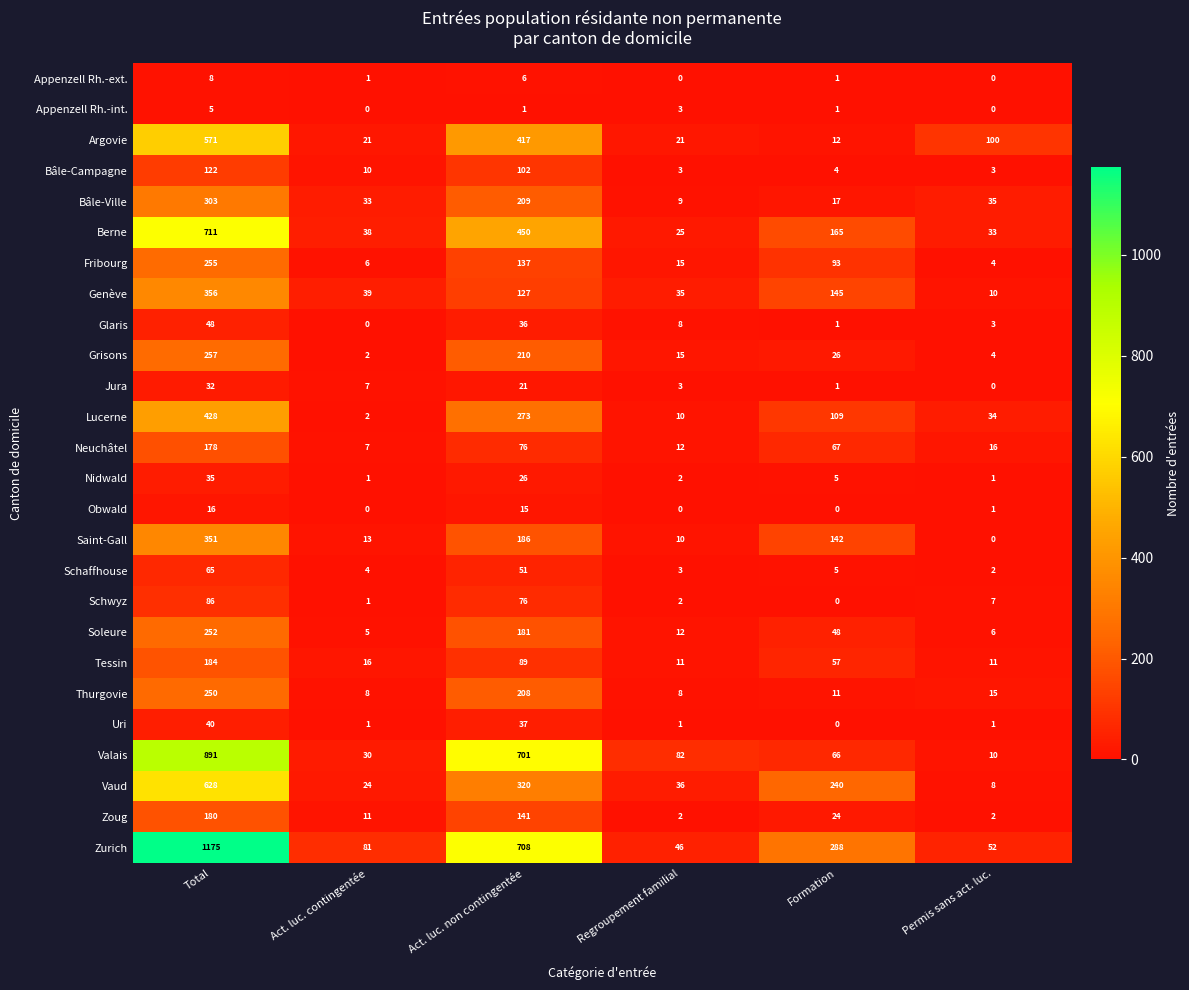

At Total, list the series in order from largest to smallest.

Zurich, Valais, Berne, Vaud, Argovie, Lucerne, Genève, Saint-Gall, Bâle-Ville, Grisons, Fribourg, Soleure, Thurgovie, Tessin, Zoug, Neuchâtel, Bâle-Campagne, Schwyz, Schaffhouse, Glaris, Uri, Nidwald, Jura, Obwald, Appenzell Rh.-ext., Appenzell Rh.-int.